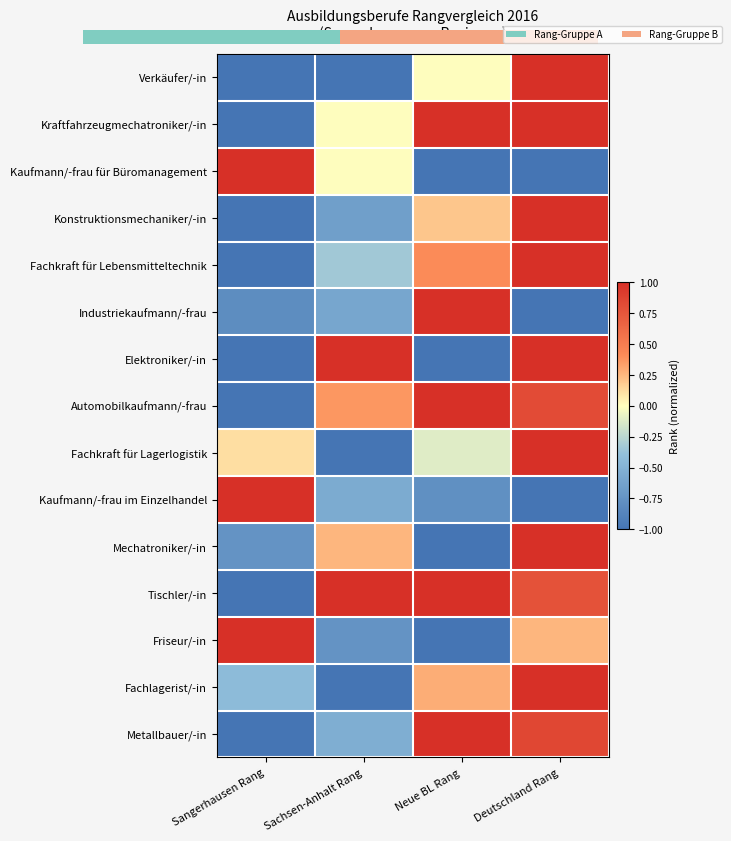

What is the maximum value shown in the chart?

1.0